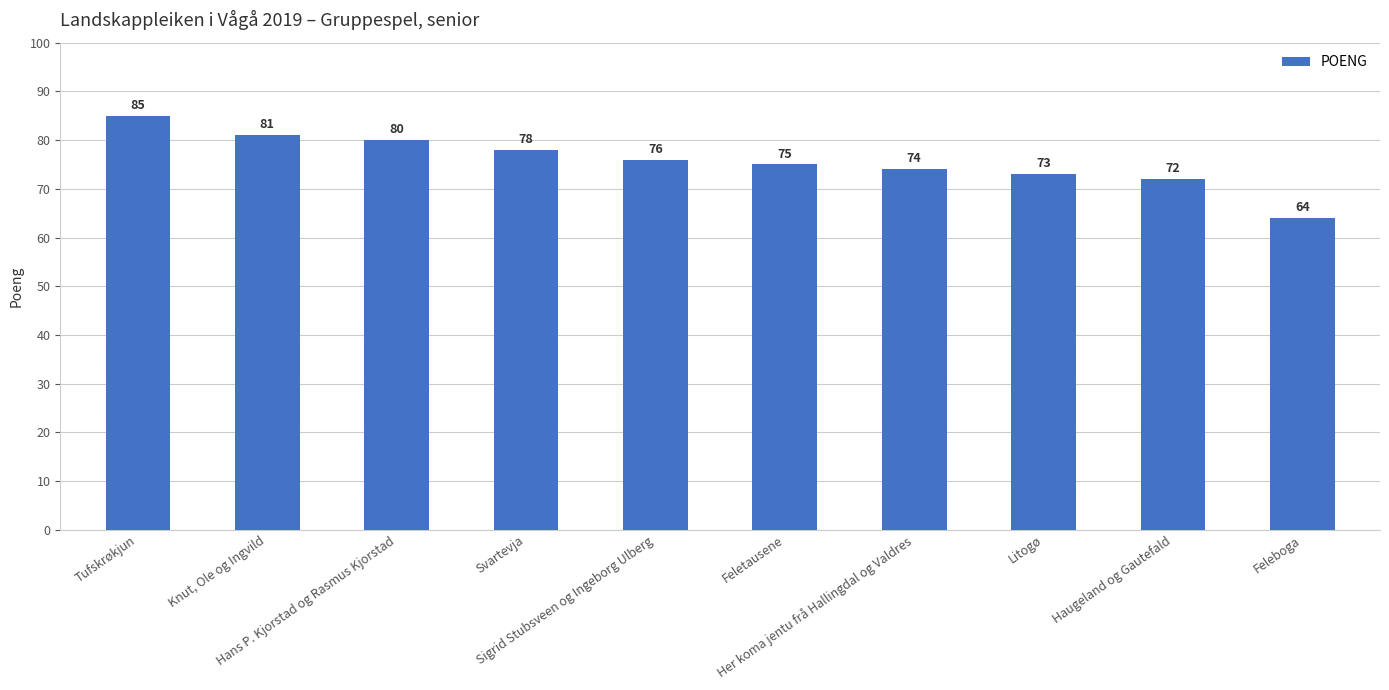

What value does the data have at Feletausene?

75